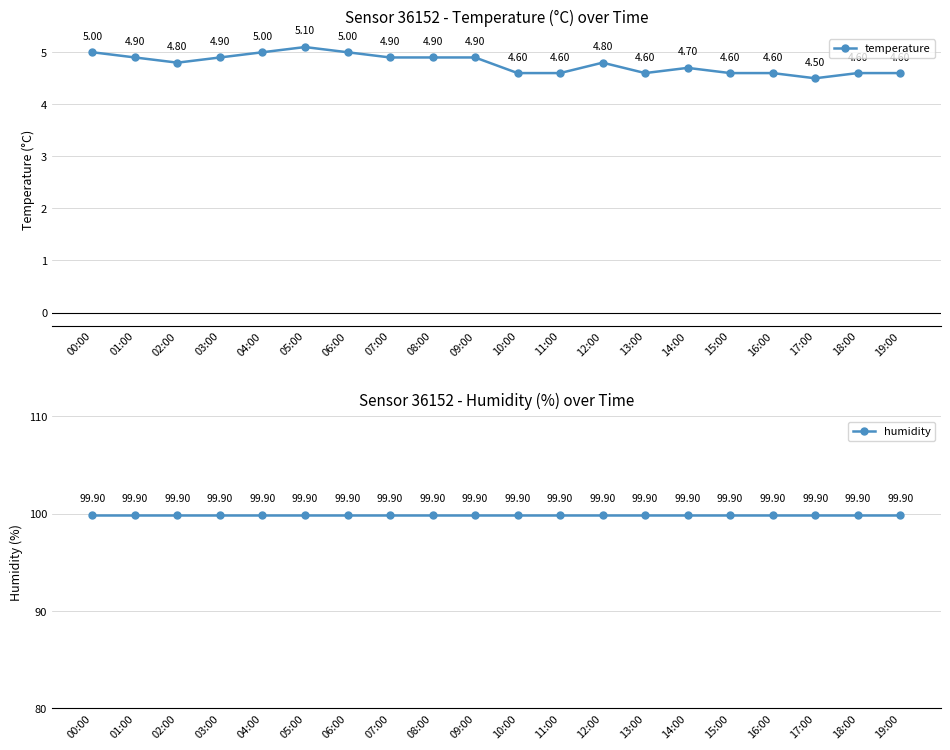

True or false: humidity and temperature intersect in this chart.

False